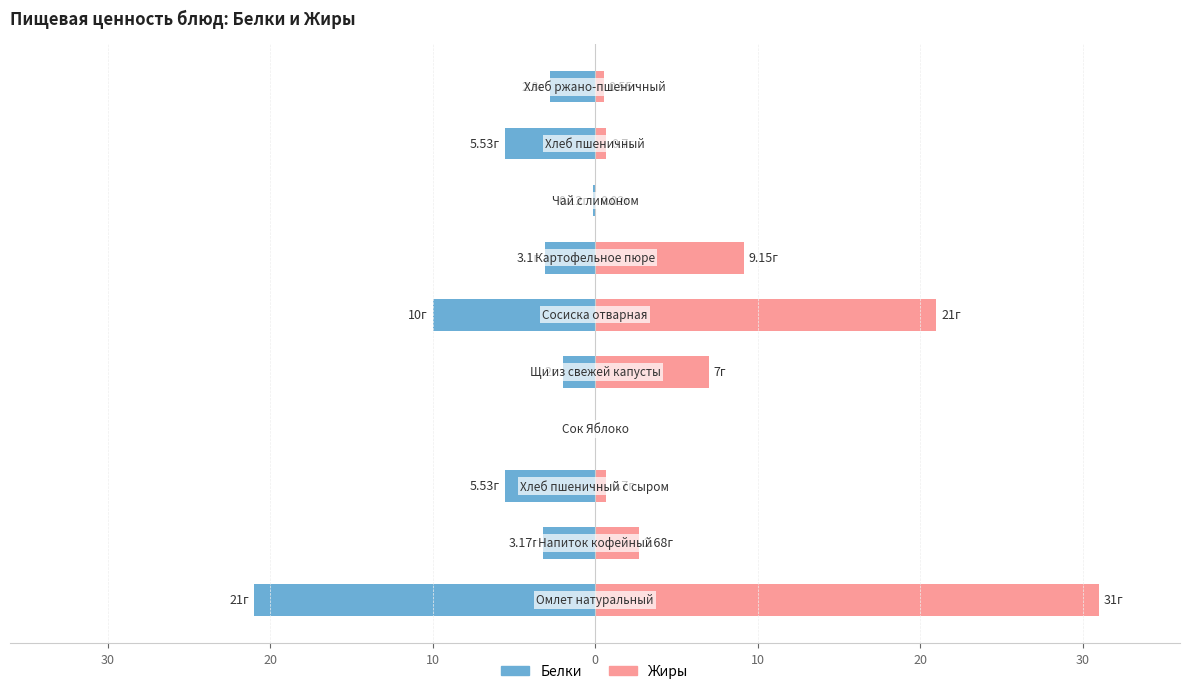

How many categories are shown in the chart?

10